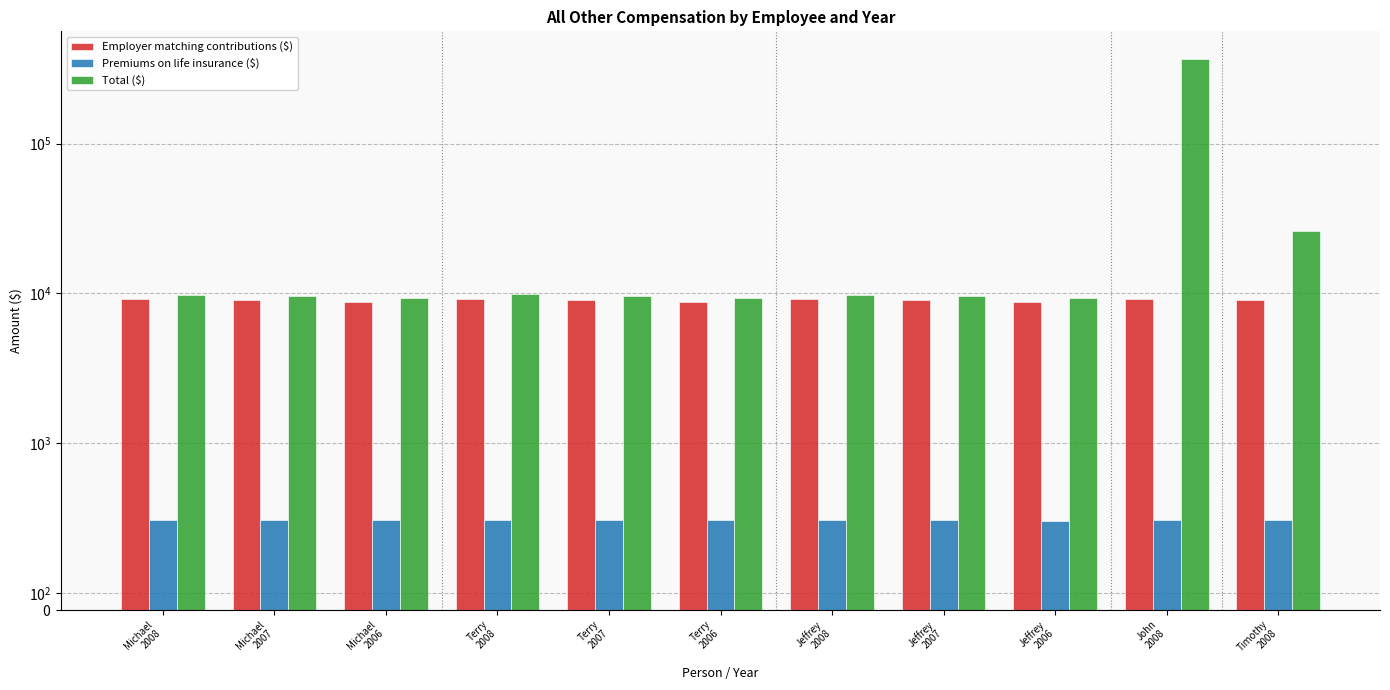

How many data points in Total ($) are above 9540?

5